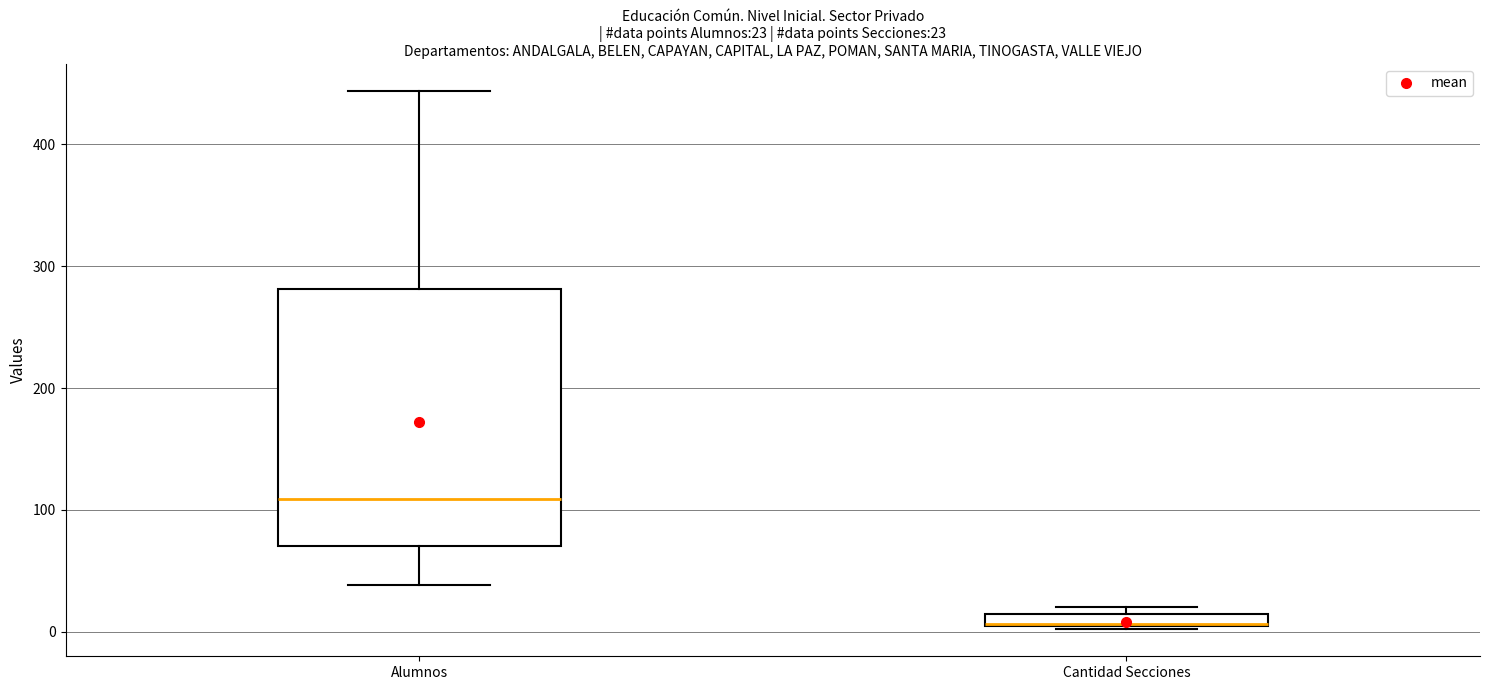

Which box is the tallest, from its lower edge to its upper edge?

Alumnos